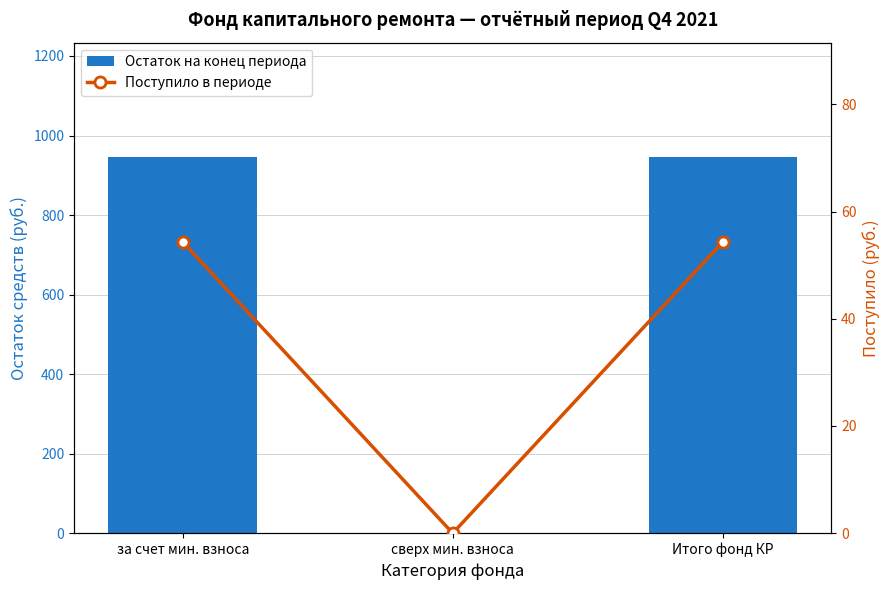

Which has a higher value, сверх мин. взноса or Итого фонд КР?

Итого фонд КР